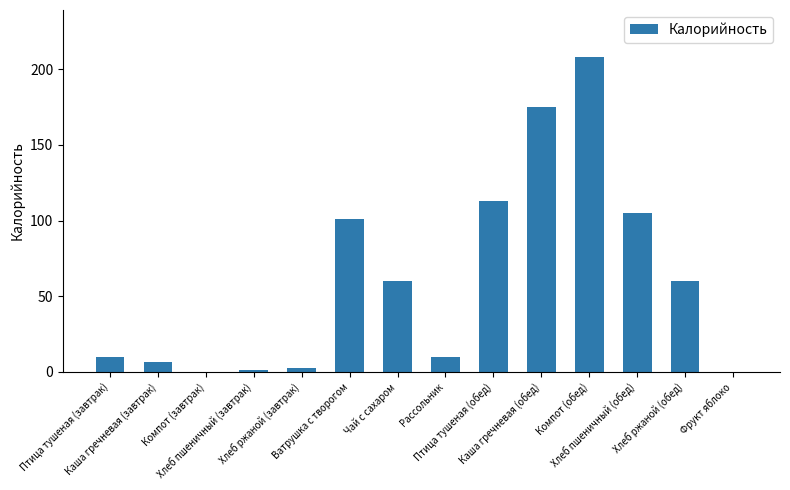

What is the maximum value shown in the chart?

208.0